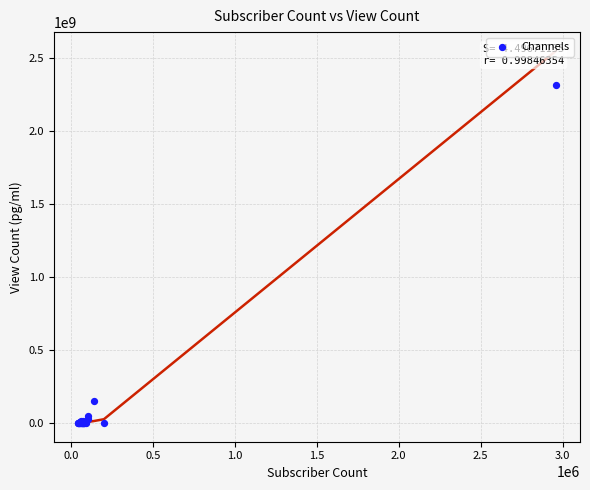

What Y value in the scatter plot is closest to 1156503420?

152652265